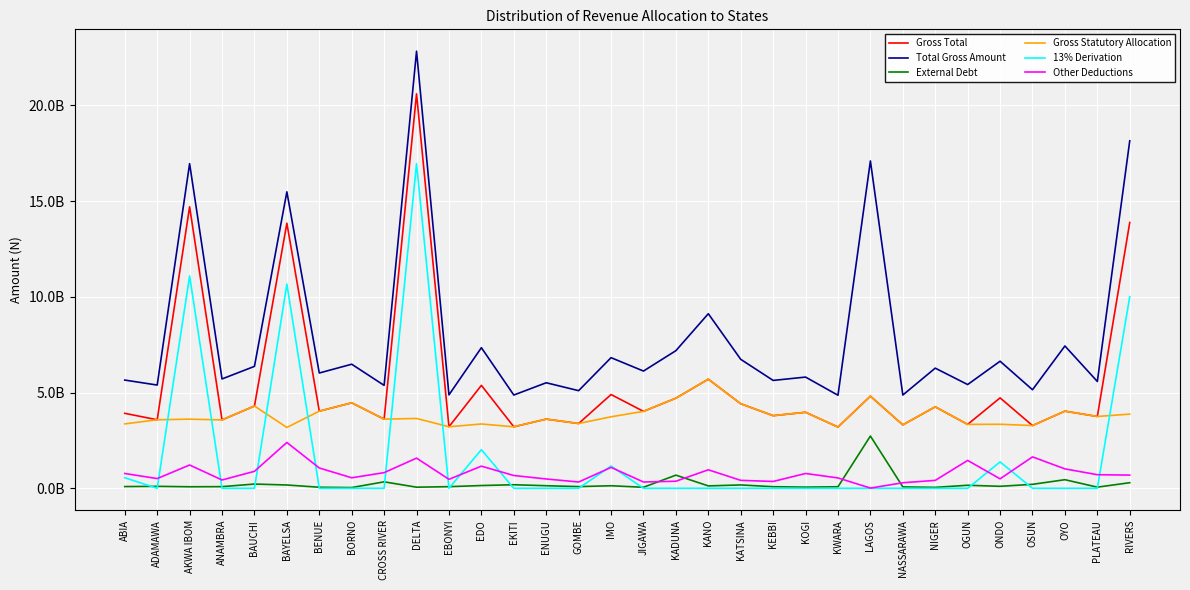

In Total Gross Amount, how many points are higher than both neighbors (excluding endpoints)?

13